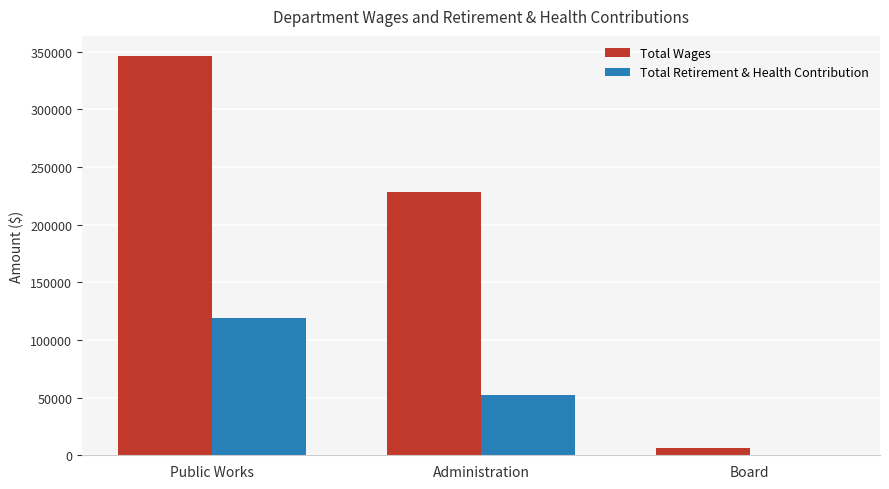

How many Total Wages values are between 6000 and 346225?

3